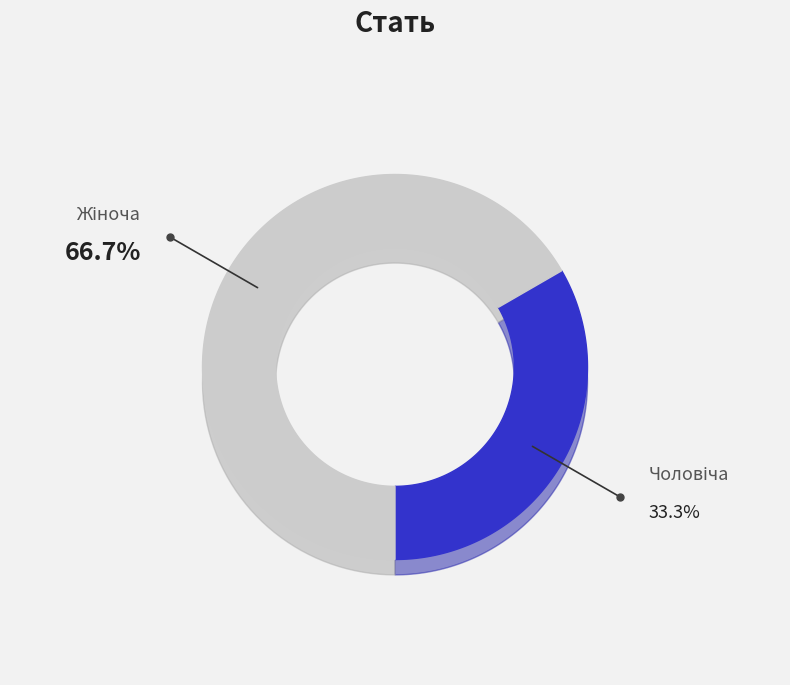

The Чоловіча slice represents 20% of the pie. True or false?

False